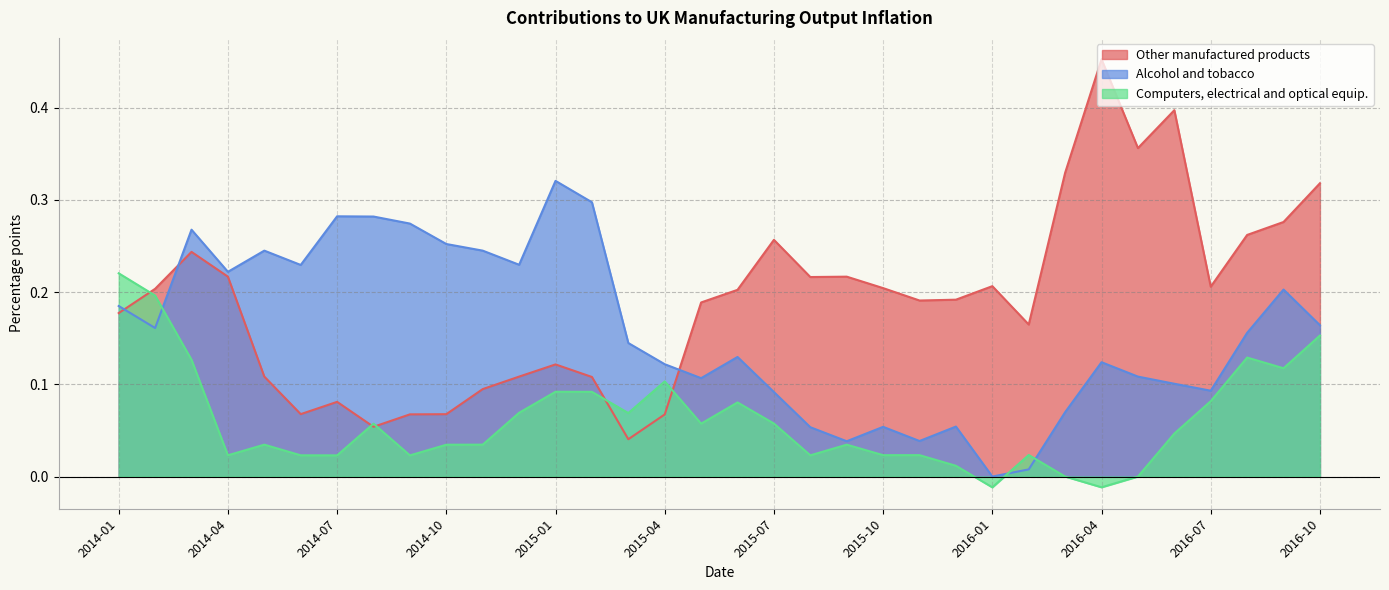

What value does the Alcohol and tobacco series have at 2015-04?

0.1